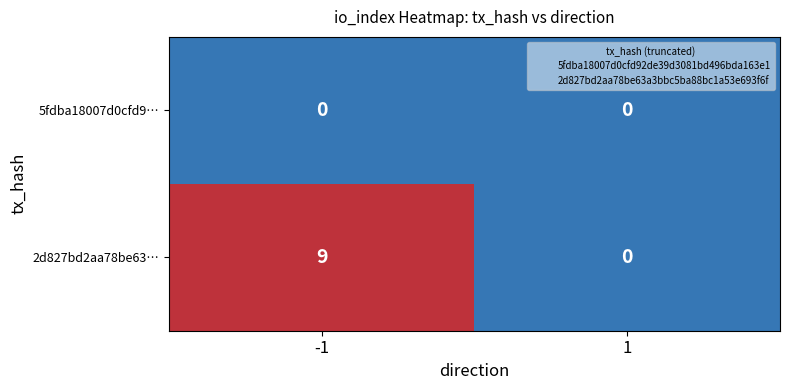

Reading right to left, extract all data points from this chart.

5fdba18007d0cfd9…: 1=0	-1=0
2d827bd2aa78be63…: 1=0	-1=9